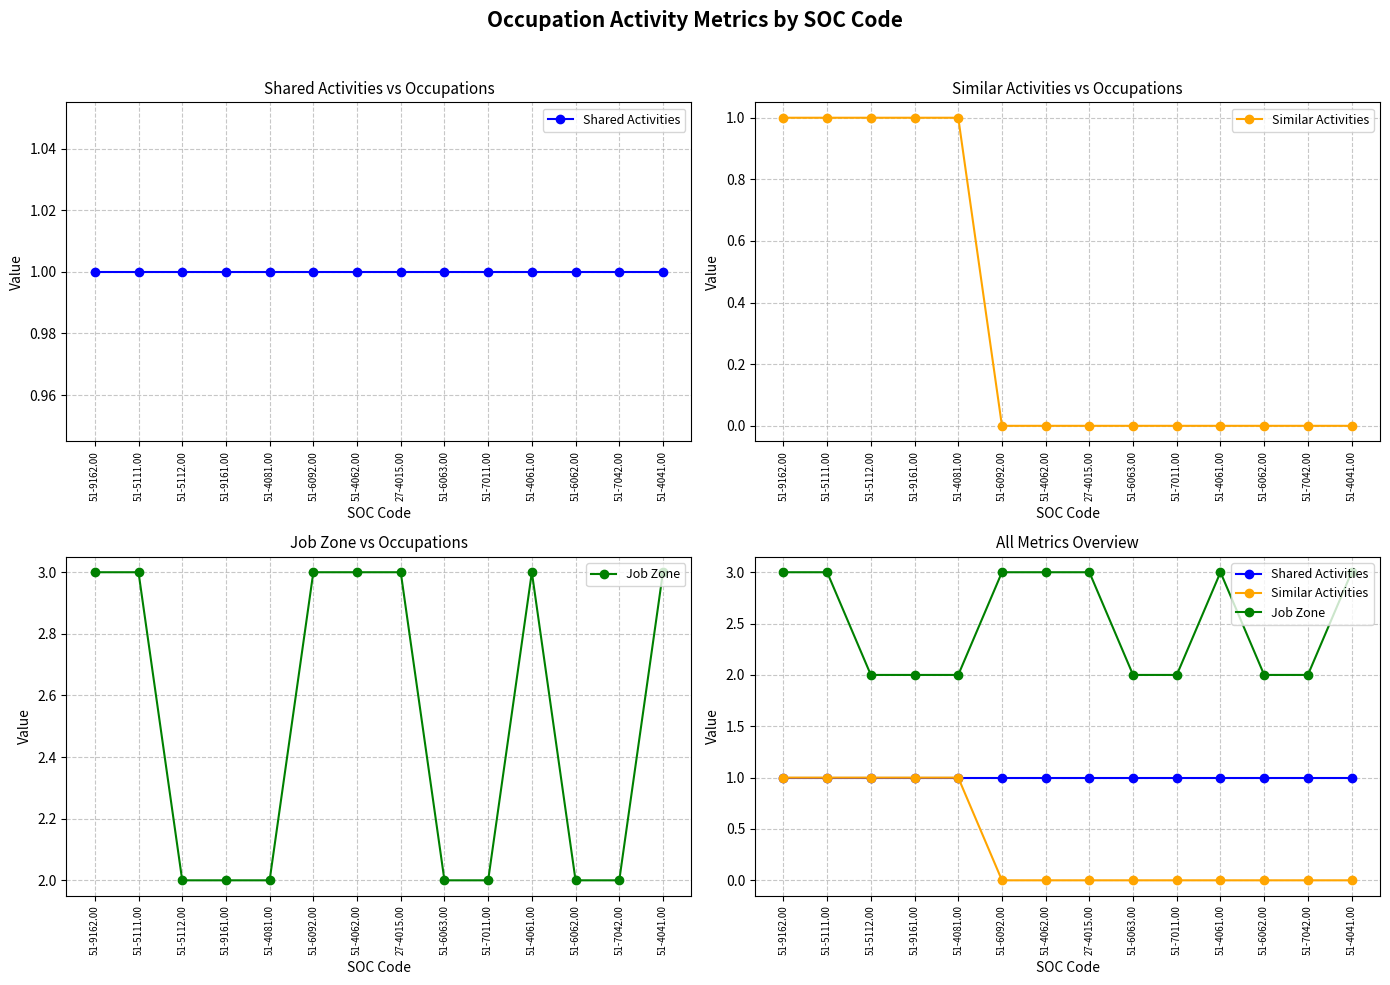

At which label does Job Zone reach its peak?

51-9162.00